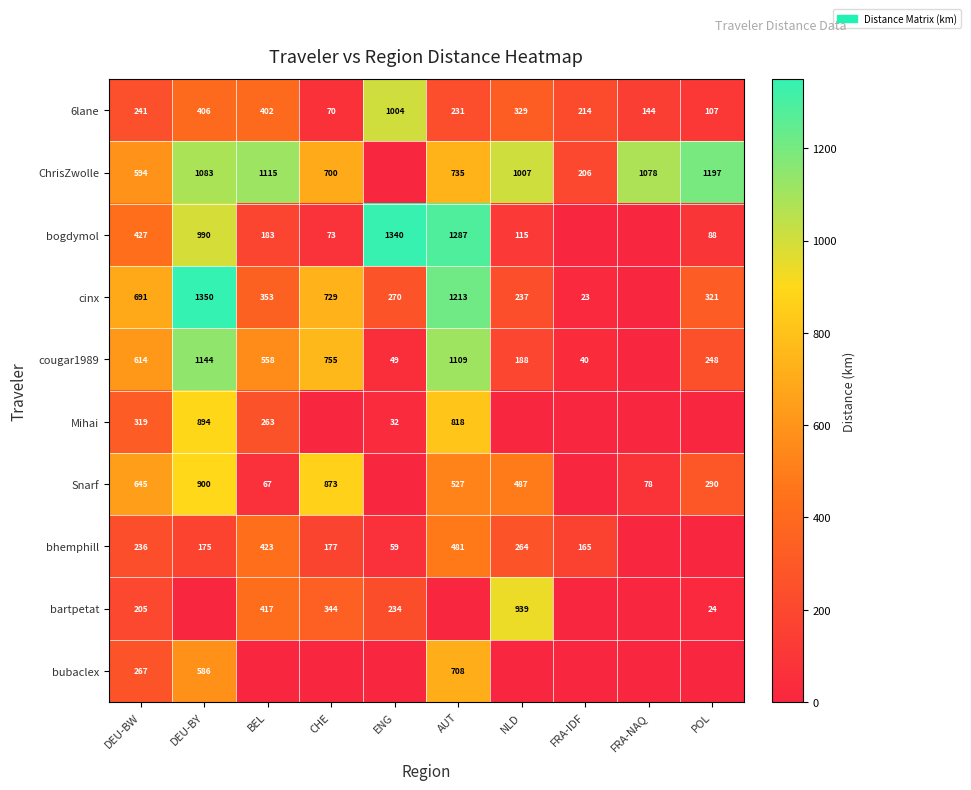

What is the sum of all 6lane values?

3148